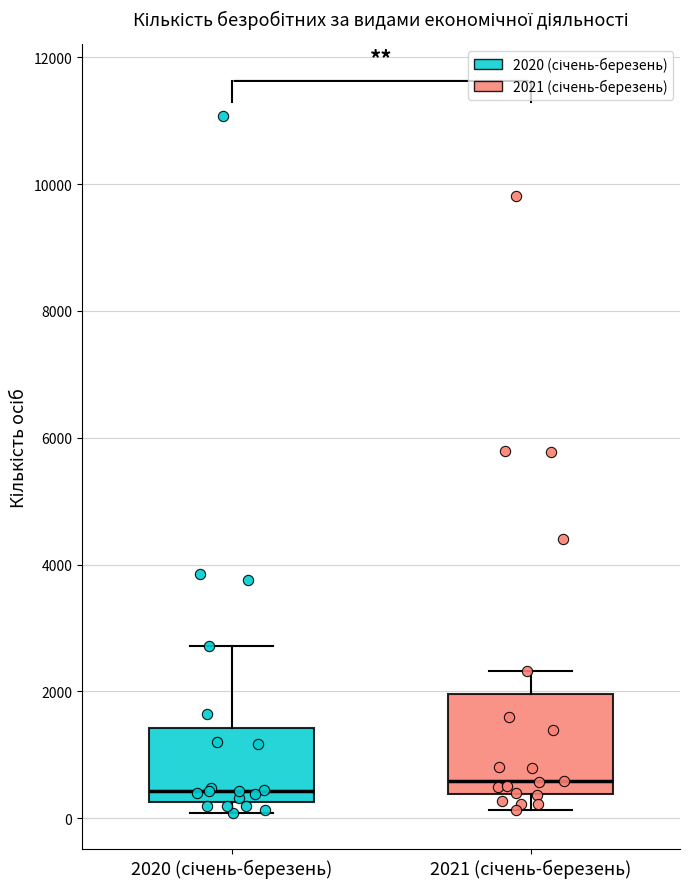

Where does the upper whisker of the box for 2021 (січень-березень) end on the y-axis? The values are not printed on the chart, so give them approximately, as read against the axis.

2400